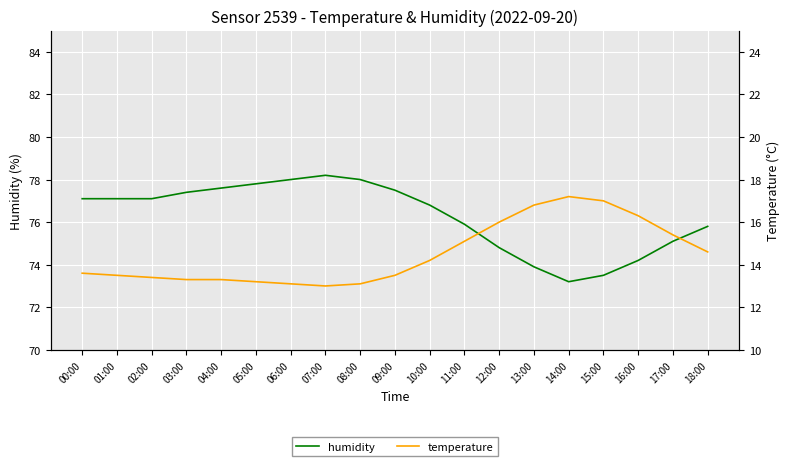

Where is the first local minimum for temperature?

07:00